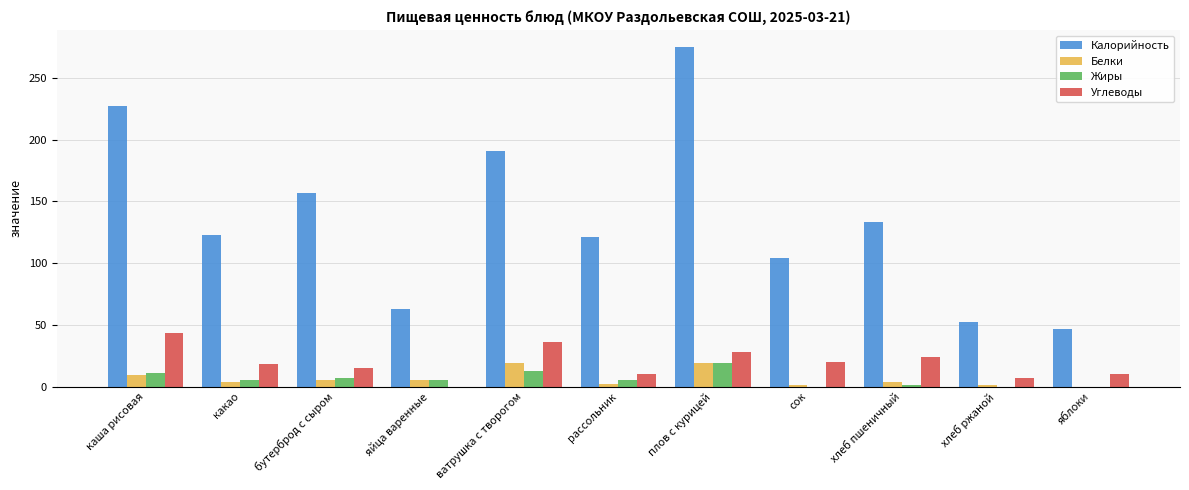

Between бутерброд с сыром and яйца варенные, which series saw the biggest shift?

Калорийность